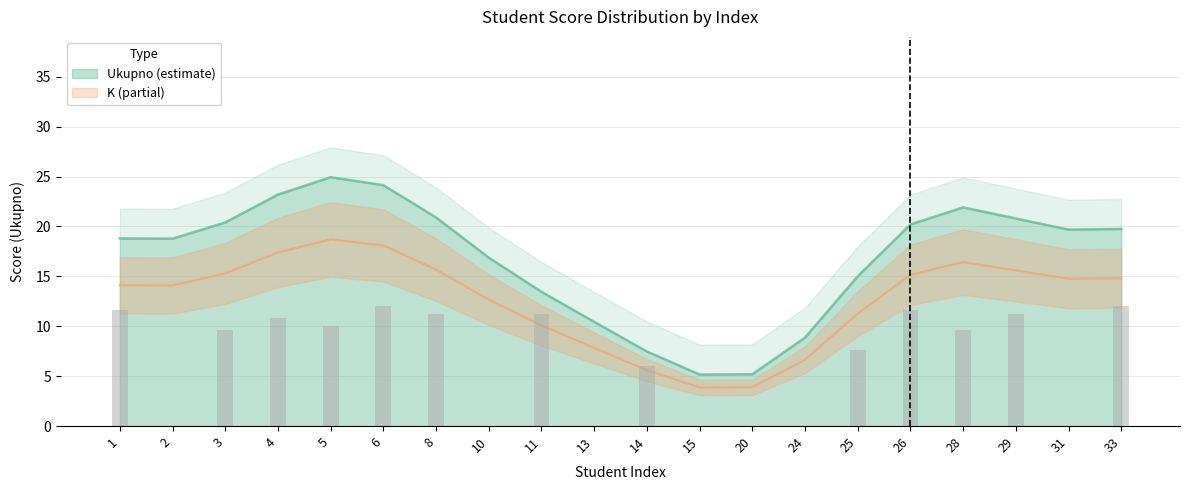

Count the number of data series in this chart.

2